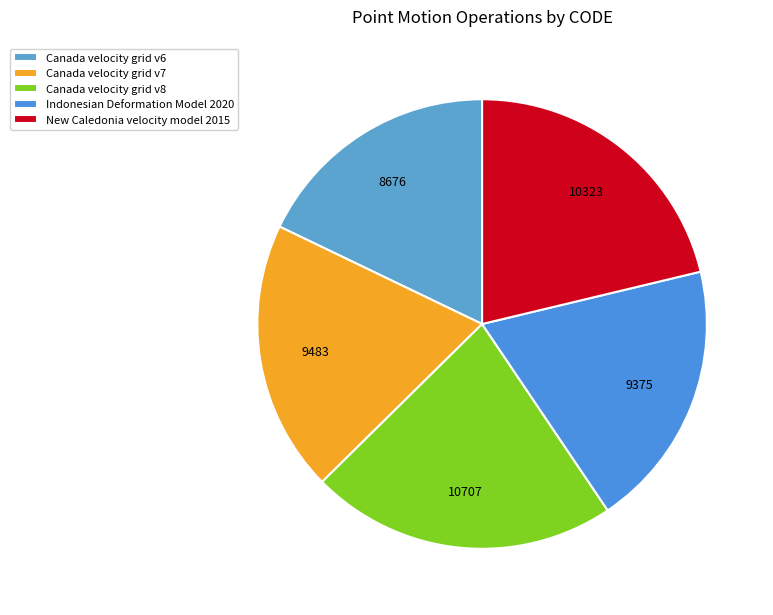

Count the number of slices in the pie.

5